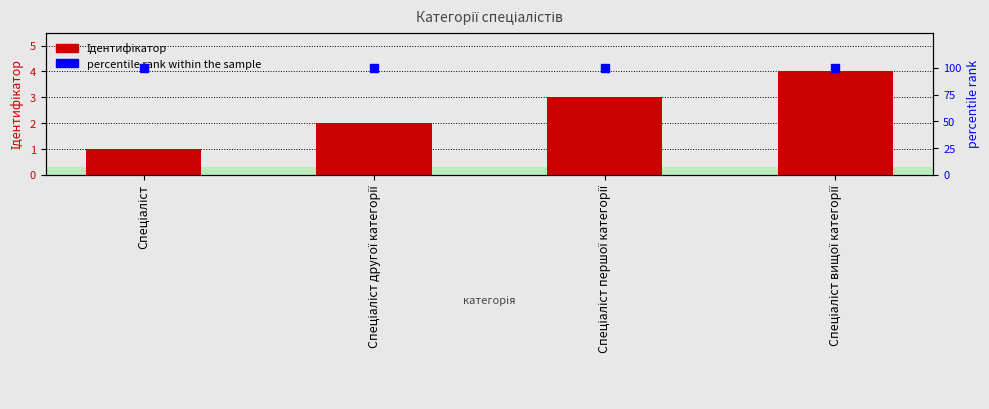

What is the total value across all series at Спеціаліст другої категорії?

102